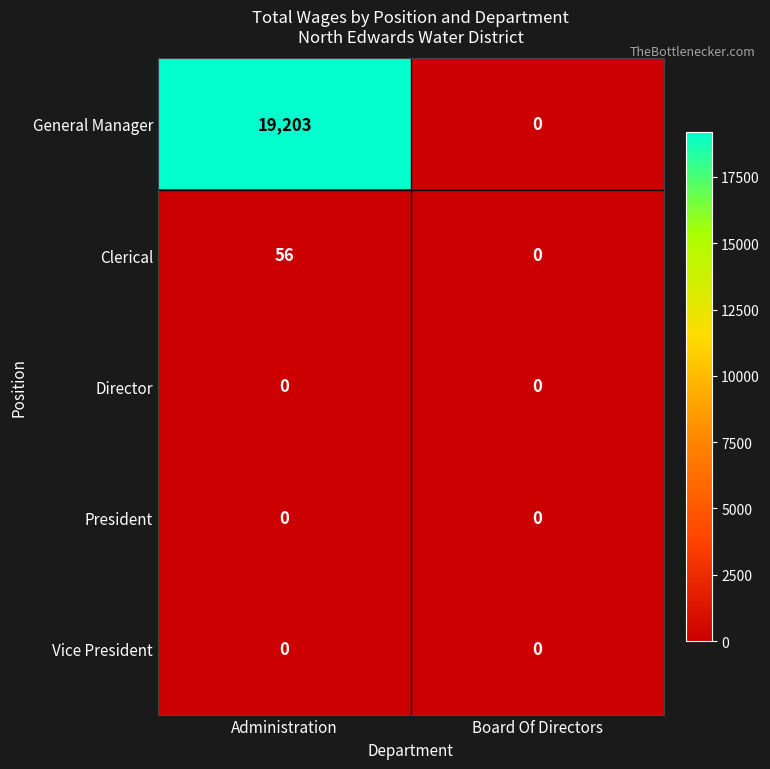

Which series changed the most between Administration and Board Of Directors?

General Manager